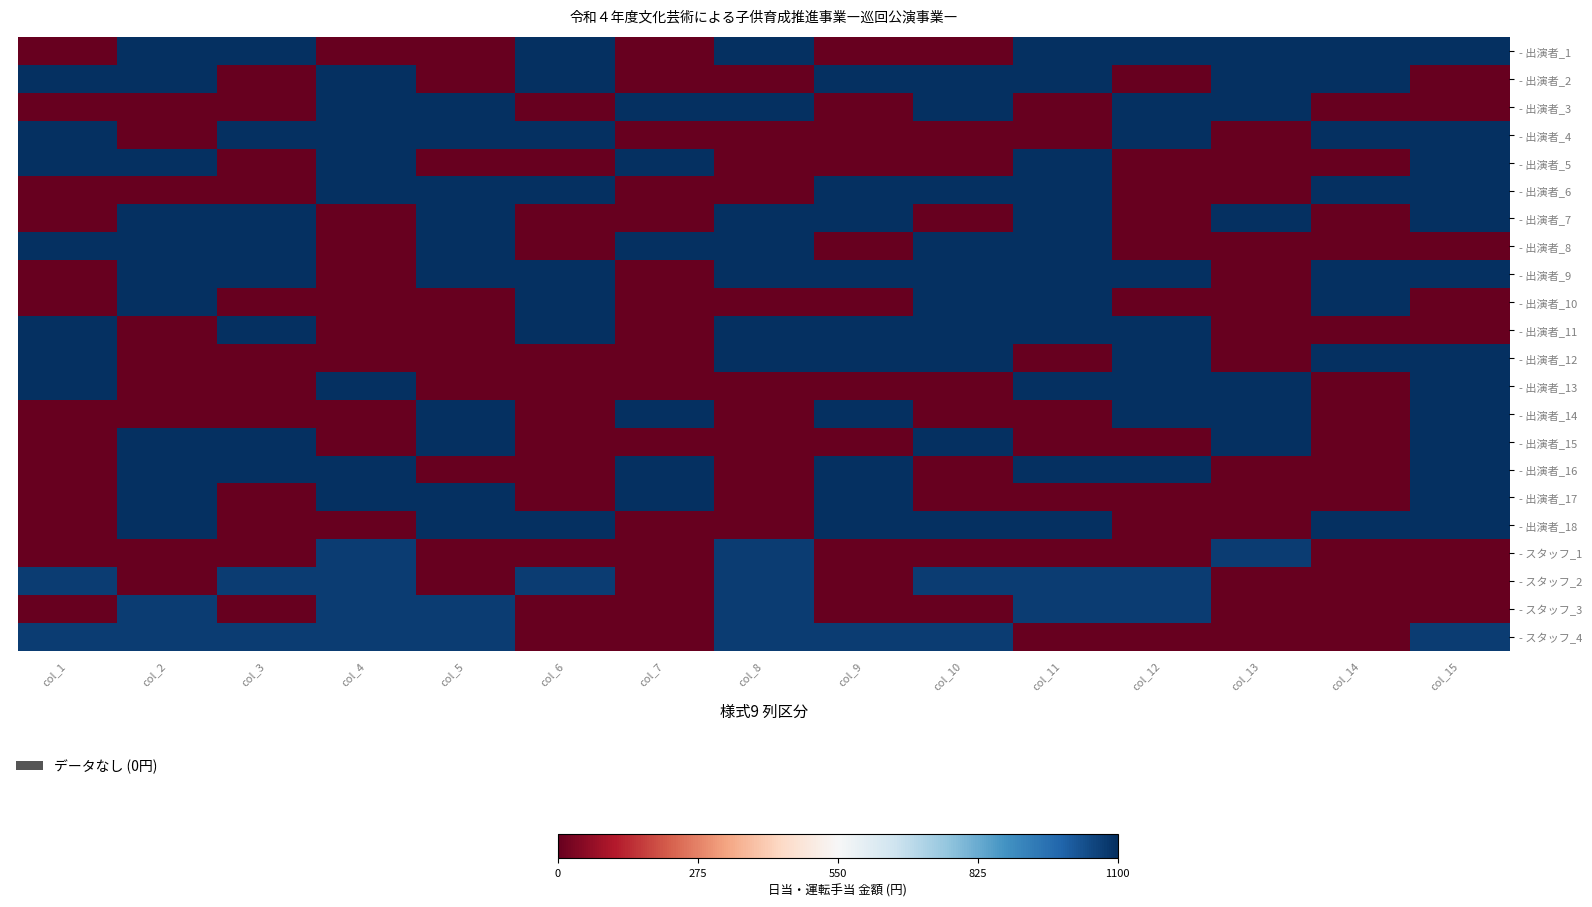

Reading right to left, extract all data points from this chart.

- 出演者_1: col_15=1100	col_14=1100	col_13=1100	col_12=1100	col_11=1100	col_10=0	col_9=0	col_8=1100	col_7=0	col_6=1100	col_5=0	col_4=0	col_3=1100	col_2=1100	col_1=0
- 出演者_2: col_15=0	col_14=1100	col_13=1100	col_12=0	col_11=1100	col_10=1100	col_9=1100	col_8=0	col_7=0	col_6=1100	col_5=0	col_4=1100	col_3=0	col_2=1100	col_1=1100
- 出演者_3: col_15=0	col_14=0	col_13=1100	col_12=1100	col_11=0	col_10=1100	col_9=0	col_8=1100	col_7=1100	col_6=0	col_5=1100	col_4=1100	col_3=0	col_2=0	col_1=0
- 出演者_4: col_15=1100	col_14=1100	col_13=0	col_12=1100	col_11=0	col_10=0	col_9=0	col_8=0	col_7=0	col_6=1100	col_5=1100	col_4=1100	col_3=1100	col_2=0	col_1=1100
- 出演者_5: col_15=1100	col_14=0	col_13=0	col_12=0	col_11=1100	col_10=0	col_9=0	col_8=0	col_7=1100	col_6=0	col_5=0	col_4=1100	col_3=0	col_2=1100	col_1=1100
- 出演者_6: col_15=1100	col_14=1100	col_13=0	col_12=0	col_11=1100	col_10=1100	col_9=1100	col_8=0	col_7=0	col_6=1100	col_5=1100	col_4=1100	col_3=0	col_2=0	col_1=0
- 出演者_7: col_15=1100	col_14=0	col_13=1100	col_12=0	col_11=1100	col_10=0	col_9=1100	col_8=1100	col_7=0	col_6=0	col_5=1100	col_4=0	col_3=1100	col_2=1100	col_1=0
- 出演者_8: col_15=0	col_14=0	col_13=0	col_12=0	col_11=1100	col_10=1100	col_9=0	col_8=1100	col_7=1100	col_6=0	col_5=1100	col_4=0	col_3=1100	col_2=1100	col_1=1100
- 出演者_9: col_15=1100	col_14=1100	col_13=0	col_12=1100	col_11=1100	col_10=1100	col_9=1100	col_8=1100	col_7=0	col_6=1100	col_5=1100	col_4=0	col_3=1100	col_2=1100	col_1=0
- 出演者_10: col_15=0	col_14=1100	col_13=0	col_12=0	col_11=1100	col_10=1100	col_9=0	col_8=0	col_7=0	col_6=1100	col_5=0	col_4=0	col_3=0	col_2=1100	col_1=0
- 出演者_11: col_15=0	col_14=0	col_13=0	col_12=1100	col_11=1100	col_10=1100	col_9=1100	col_8=1100	col_7=0	col_6=1100	col_5=0	col_4=0	col_3=1100	col_2=0	col_1=1100
- 出演者_12: col_15=1100	col_14=1100	col_13=0	col_12=1100	col_11=0	col_10=1100	col_9=1100	col_8=1100	col_7=0	col_6=0	col_5=0	col_4=0	col_3=0	col_2=0	col_1=1100
- 出演者_13: col_15=1100	col_14=0	col_13=1100	col_12=1100	col_11=1100	col_10=0	col_9=0	col_8=0	col_7=0	col_6=0	col_5=0	col_4=1100	col_3=0	col_2=0	col_1=1100
- 出演者_14: col_15=1100	col_14=0	col_13=1100	col_12=1100	col_11=0	col_10=0	col_9=1100	col_8=0	col_7=1100	col_6=0	col_5=1100	col_4=0	col_3=0	col_2=0	col_1=0
- 出演者_15: col_15=1100	col_14=0	col_13=1100	col_12=0	col_11=0	col_10=1100	col_9=0	col_8=0	col_7=0	col_6=0	col_5=1100	col_4=0	col_3=1100	col_2=1100	col_1=0
- 出演者_16: col_15=1100	col_14=0	col_13=0	col_12=1100	col_11=1100	col_10=0	col_9=1100	col_8=0	col_7=1100	col_6=0	col_5=0	col_4=1100	col_3=1100	col_2=1100	col_1=0
- 出演者_17: col_15=1100	col_14=0	col_13=0	col_12=0	col_11=0	col_10=0	col_9=1100	col_8=0	col_7=1100	col_6=0	col_5=1100	col_4=1100	col_3=0	col_2=1100	col_1=0
- 出演者_18: col_15=1100	col_14=1100	col_13=0	col_12=0	col_11=1100	col_10=1100	col_9=1100	col_8=0	col_7=0	col_6=1100	col_5=1100	col_4=0	col_3=0	col_2=1100	col_1=0
- スタッフ_1: col_15=0	col_14=0	col_13=1070	col_12=0	col_11=0	col_10=0	col_9=0	col_8=1070	col_7=0	col_6=0	col_5=0	col_4=1070	col_3=0	col_2=0	col_1=0
- スタッフ_2: col_15=0	col_14=0	col_13=0	col_12=1070	col_11=1070	col_10=1070	col_9=0	col_8=1070	col_7=0	col_6=1070	col_5=0	col_4=1070	col_3=1070	col_2=0	col_1=1070
- スタッフ_3: col_15=0	col_14=0	col_13=0	col_12=1070	col_11=1070	col_10=0	col_9=0	col_8=1070	col_7=0	col_6=0	col_5=1070	col_4=1070	col_3=0	col_2=1070	col_1=0
- スタッフ_4: col_15=1070	col_14=0	col_13=0	col_12=0	col_11=0	col_10=1070	col_9=1070	col_8=1070	col_7=0	col_6=0	col_5=1070	col_4=1070	col_3=1070	col_2=1070	col_1=1070